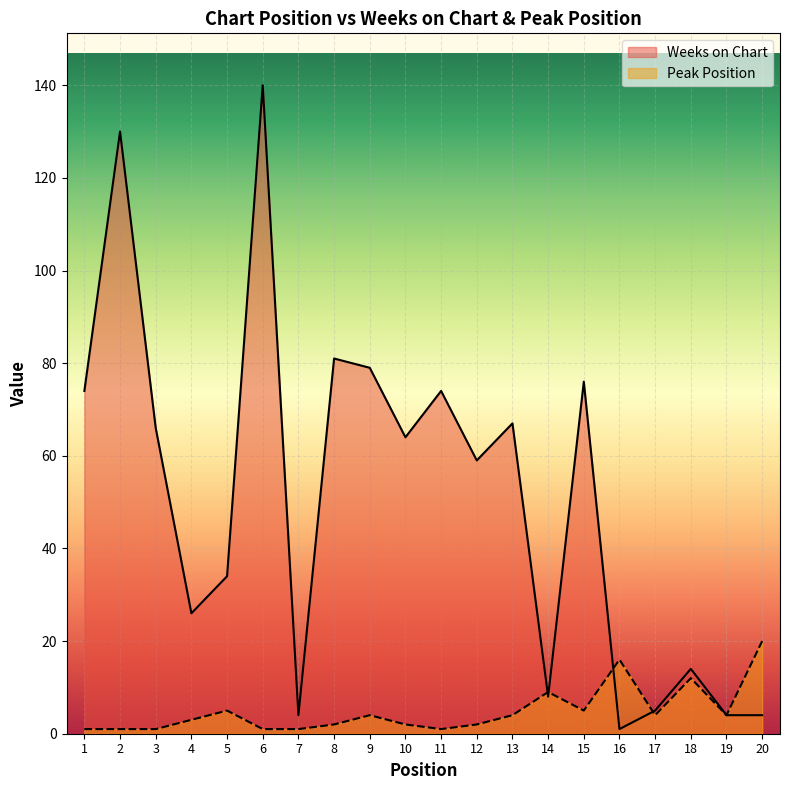

What value does the Peak Position series have at 9?

4